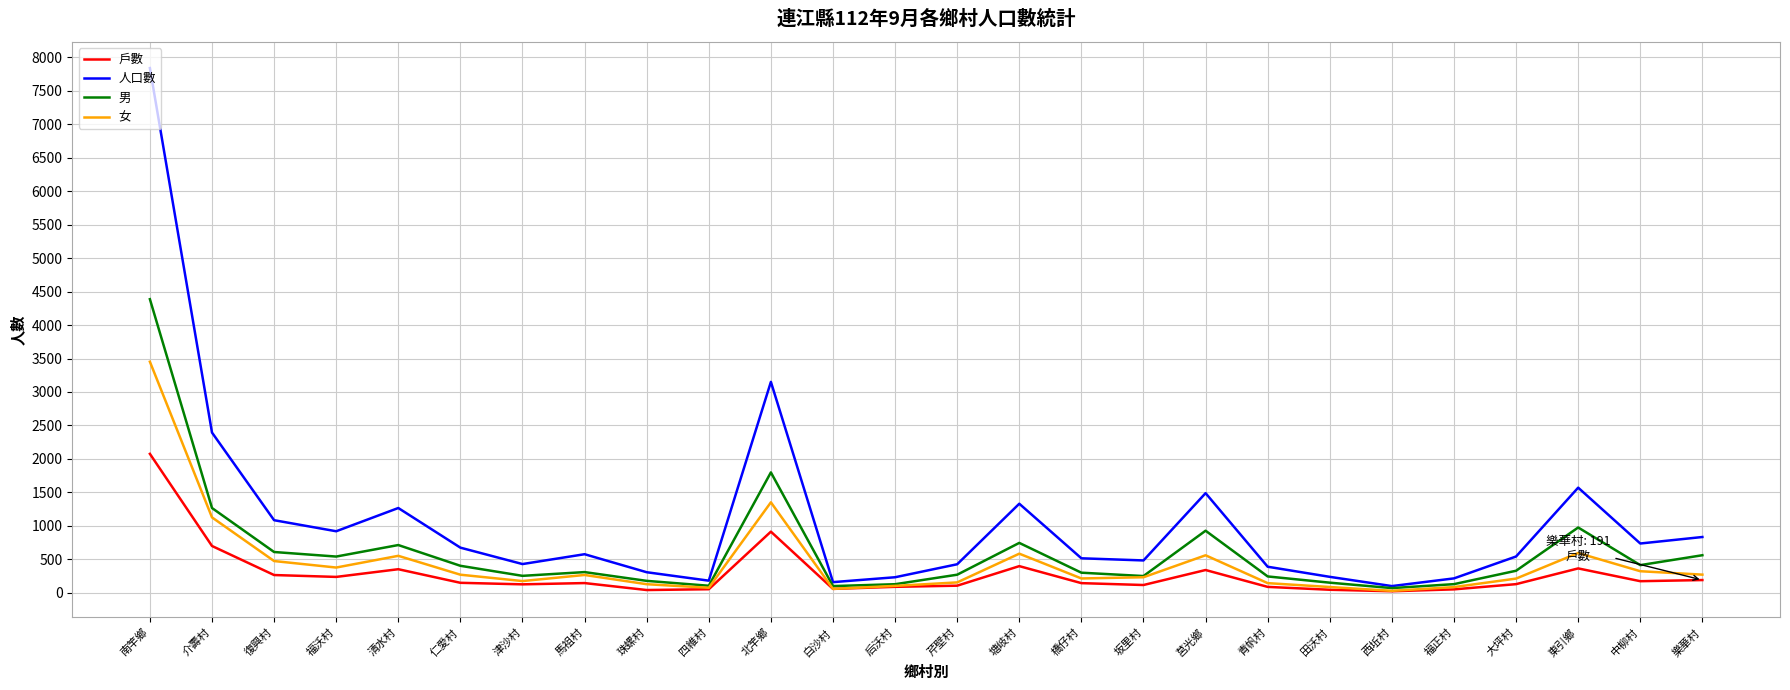

Does the chart have visible grid lines?

Yes